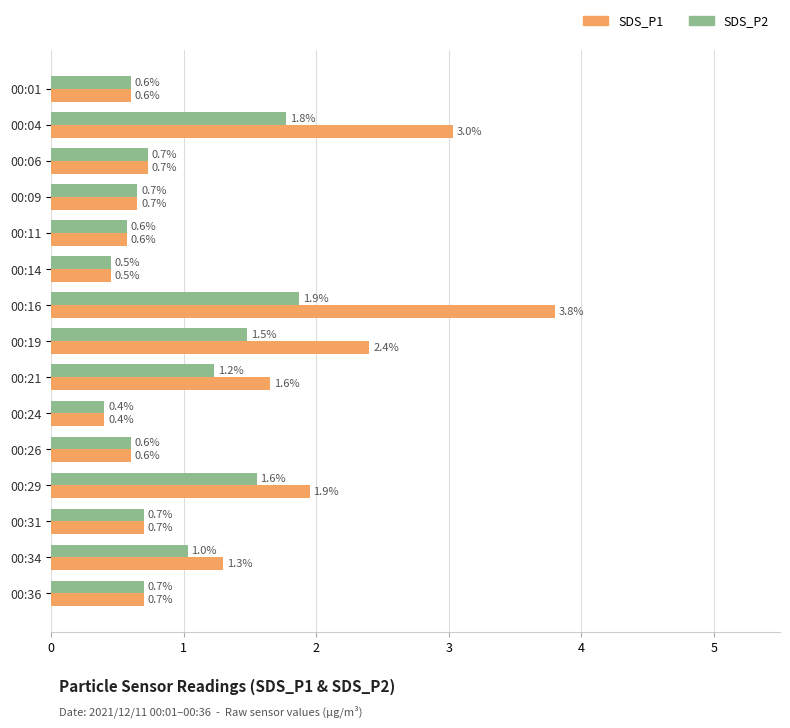

At which category does the chart reach its peak across all series?

00:16